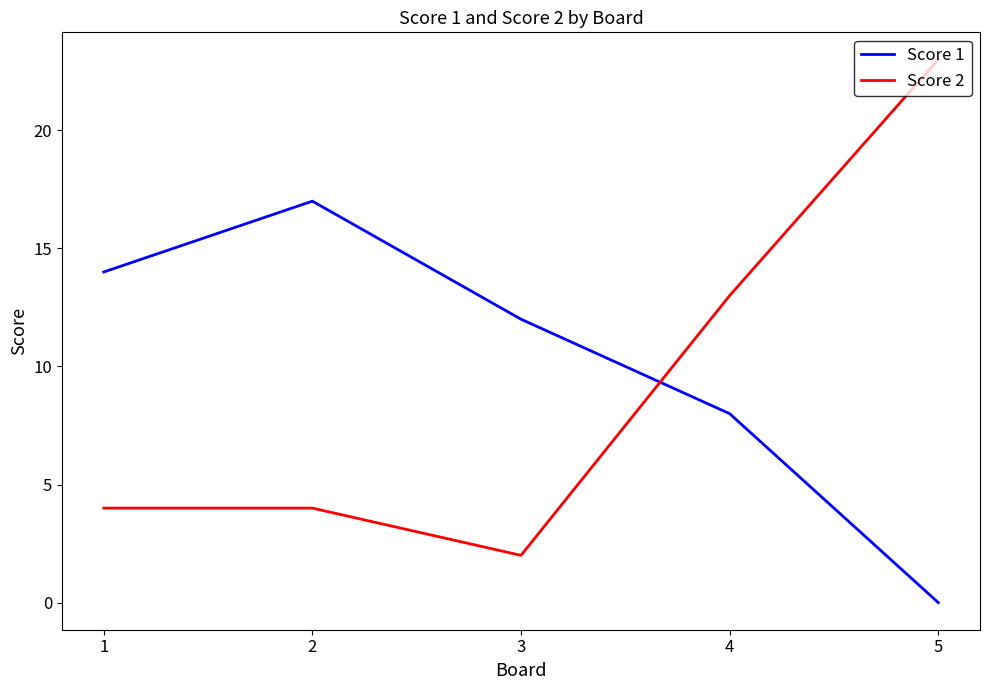

After their last crossing, which series has the higher values: Score 2 or Score 1?

Score 2